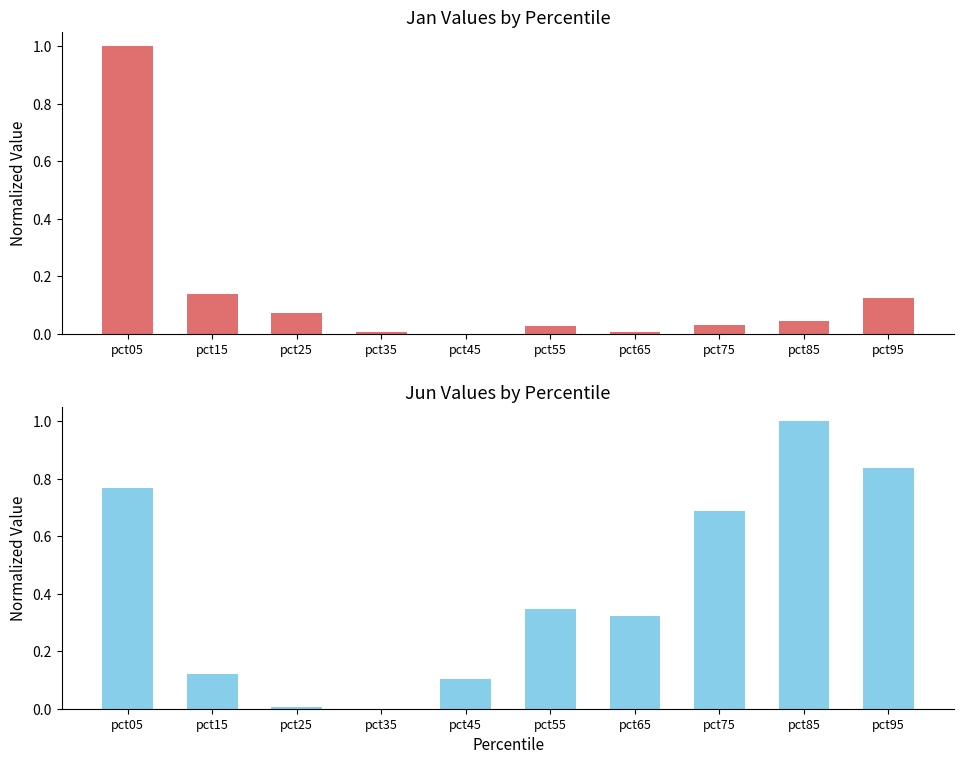

Is it true that Jan equals 0.2 at pct15?

False